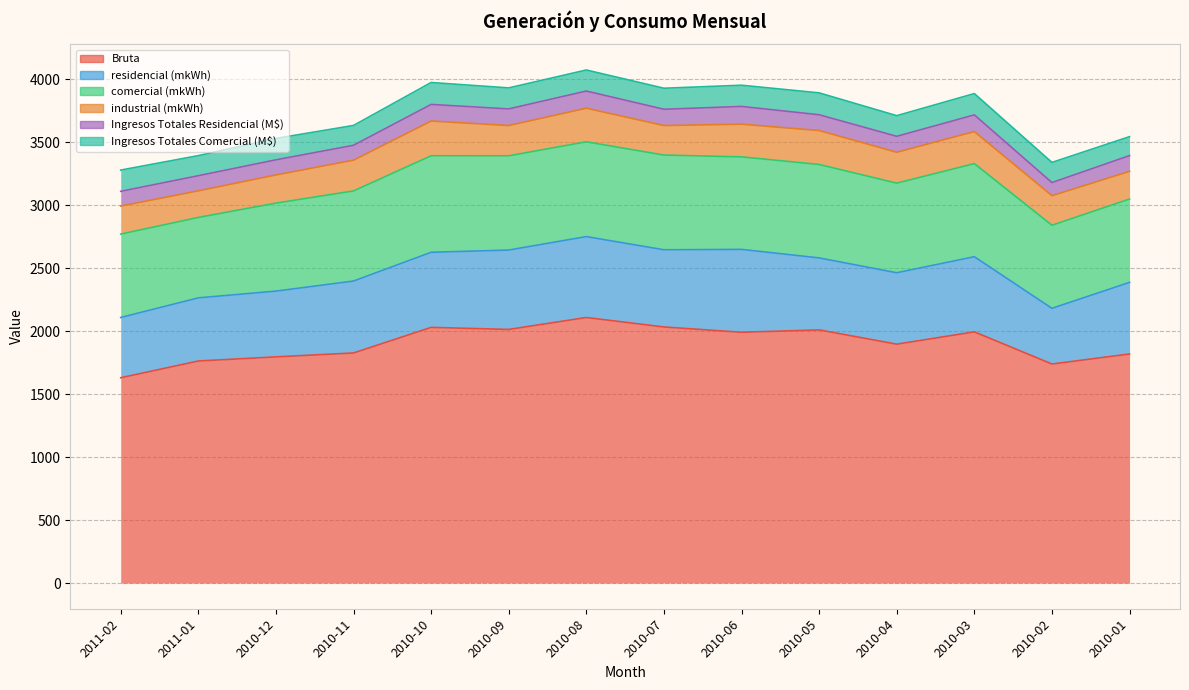

How many interior local peaks does the Bruta series have?

4